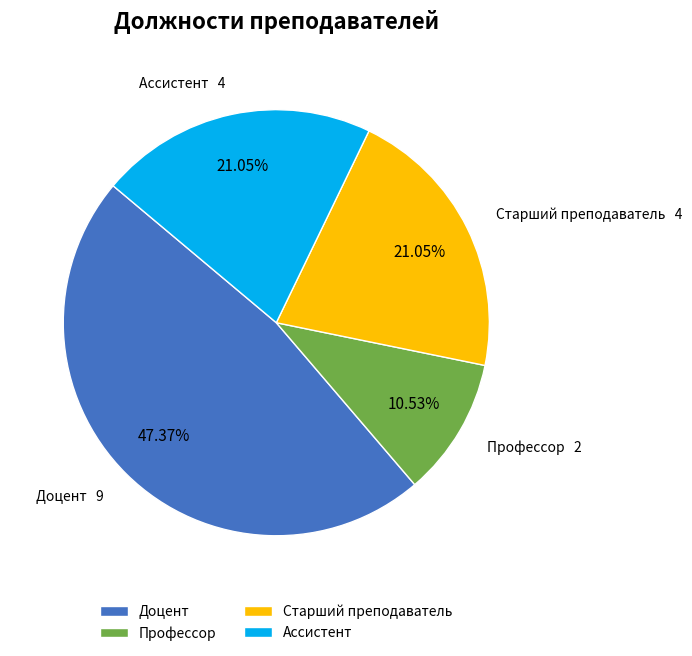

Which slice is the smallest?

Профессор